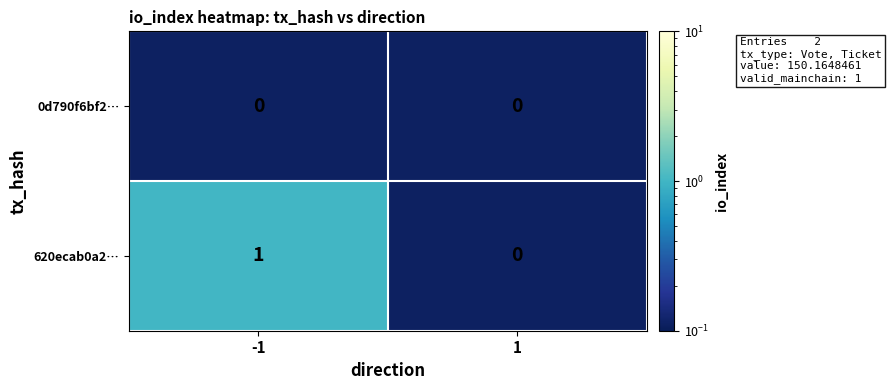

Which series has the largest total across all categories?

620ecab0a2…